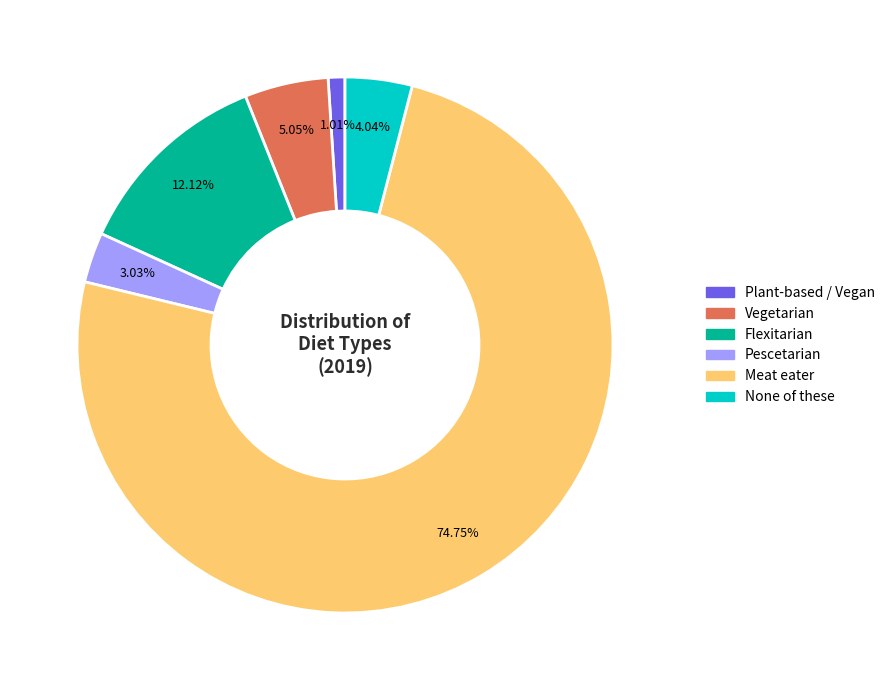

True or false: Plant-based / Vegan accounts for 1% of the total.

True